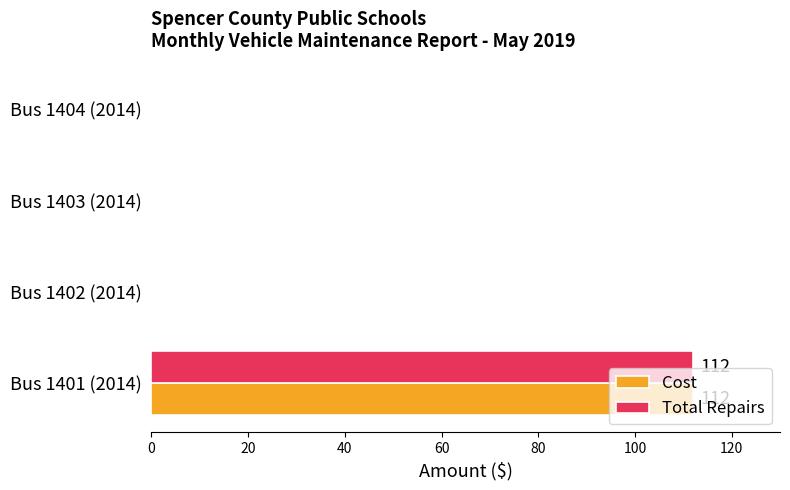

What is the sum of all Total Repairs values?

112